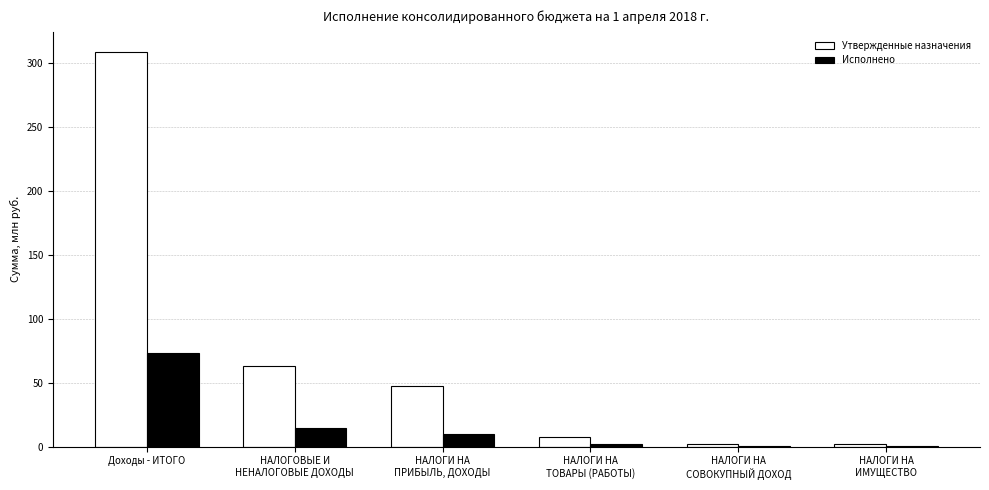

At which category is the sum across all series the highest?

Доходы - ИТОГО